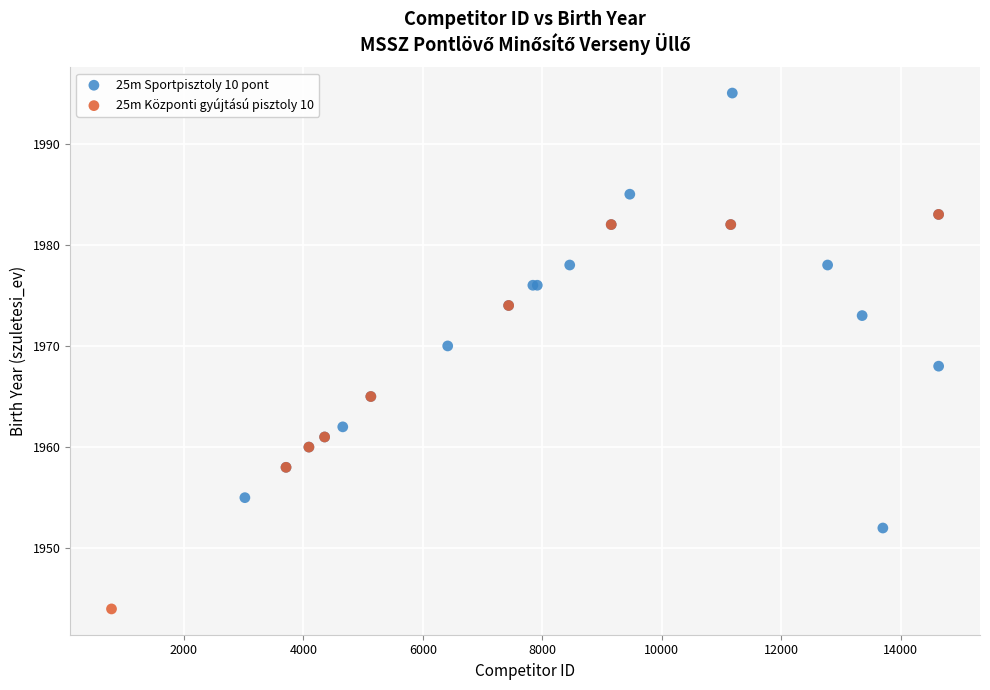

Which series reaches the minimum Y coordinate?

25m Központi gyújtású pisztoly 10